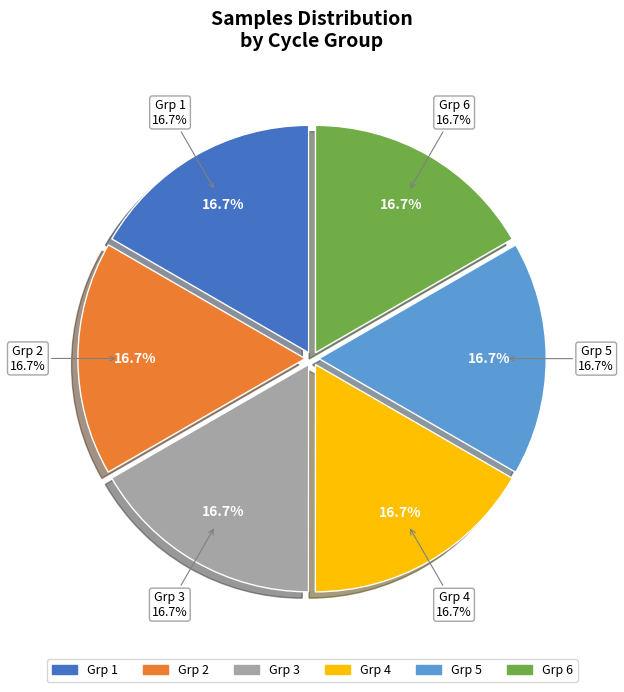

To the nearest percent, what portion does 19920 represent?

17%